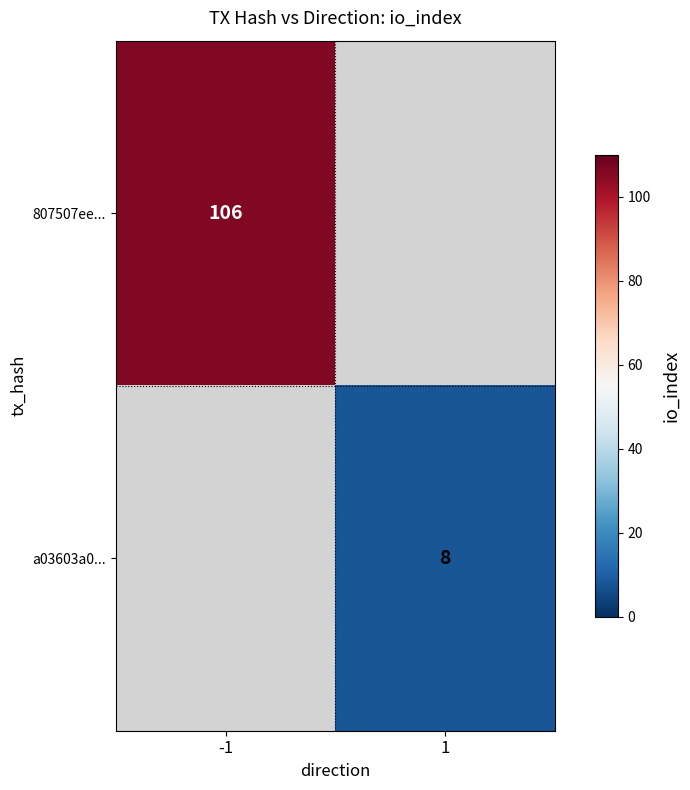

Is the value of a03603a0... at 1 greater than the value of 807507ee... at -1?

No